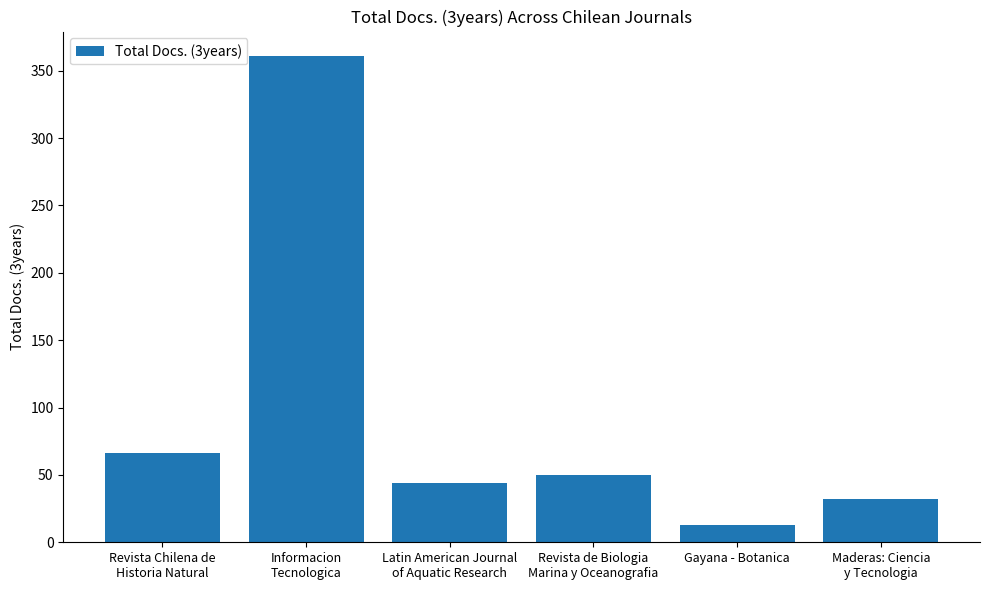

Rank the categories by value from lowest to highest.

Gayana - Botanica, Maderas: Ciencia
y Tecnologia, Latin American Journal
of Aquatic Research, Revista de Biologia
Marina y Oceanografia, Revista Chilena de
Historia Natural, Informacion
Tecnologica